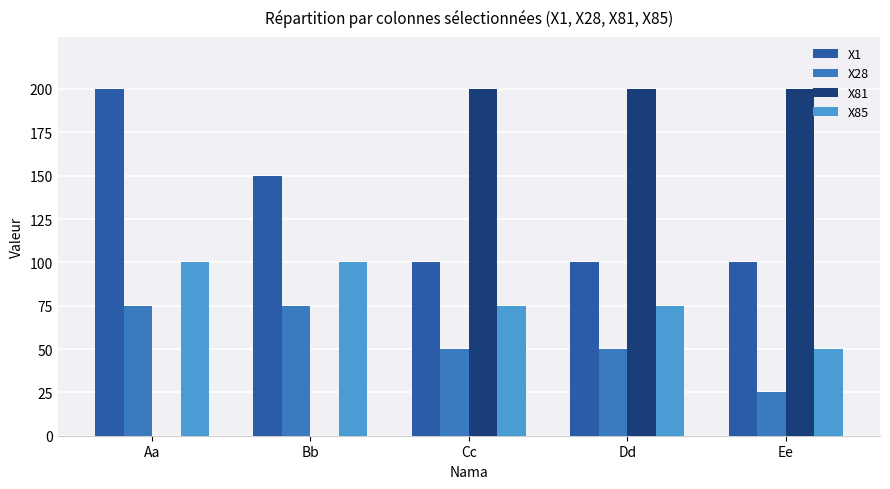

Reading left to right, transcribe all the data shown in this chart.

X1: 200	150	100	100	100
X28: 75	75	50	50	25
X81: 0	0	200	200	200
X85: 100	100	75	75	50